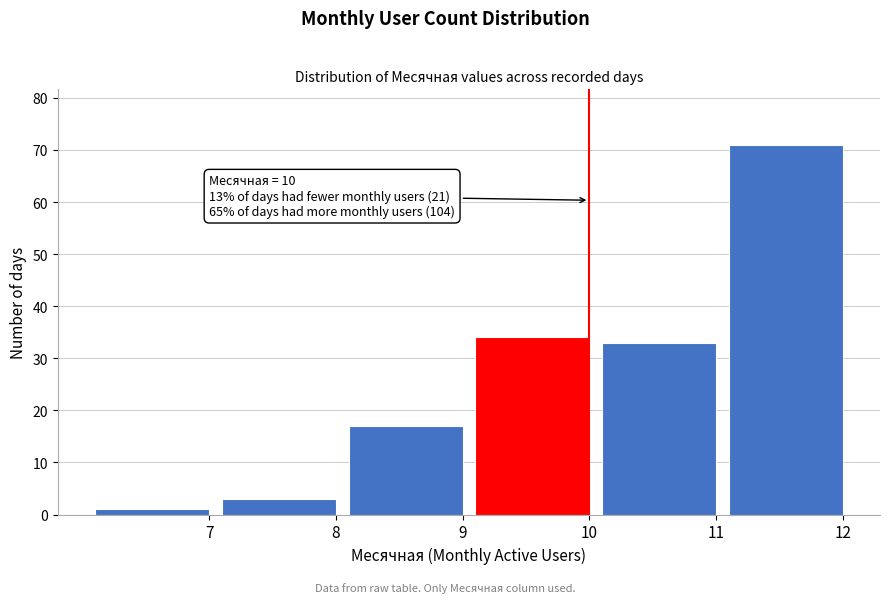

Reading right to left, what are all the values shown in this chart?

71	33	34	17	3	1